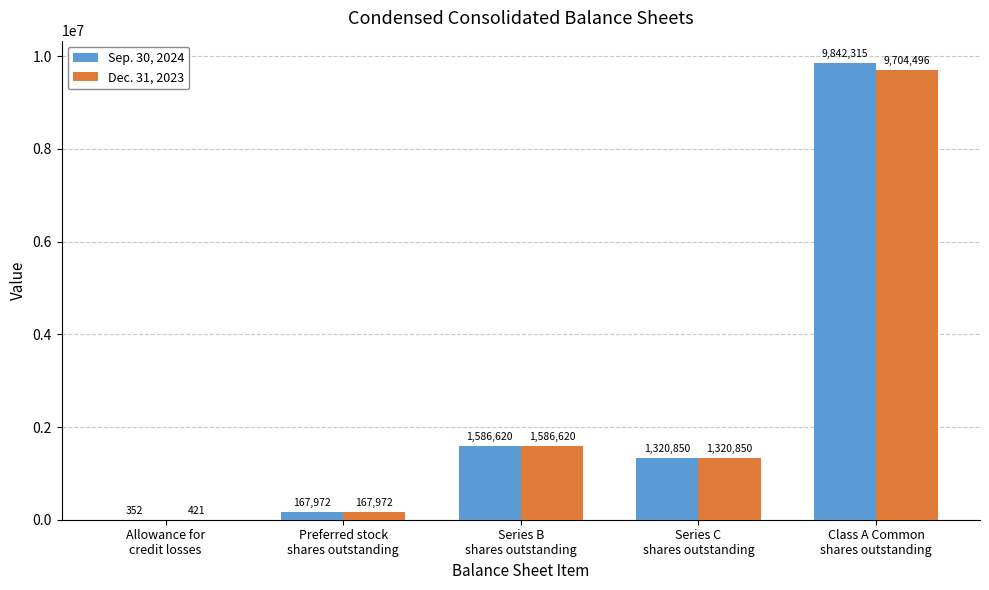

Which series has the largest total across all categories?

Sep. 30, 2024